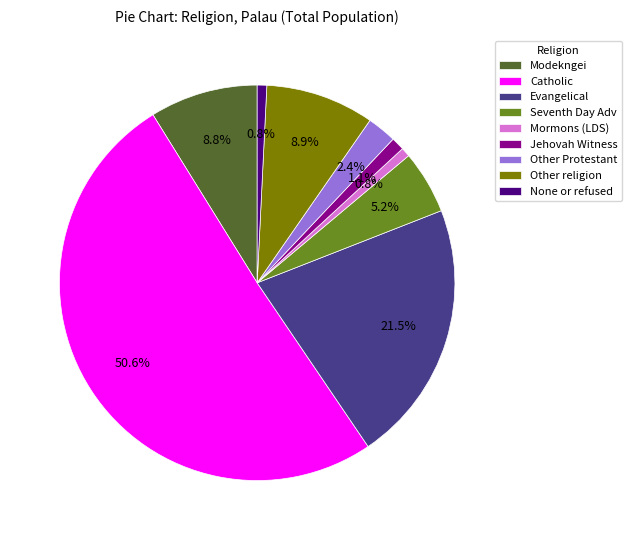

Does Modekngei account for over 50% of the chart?

No